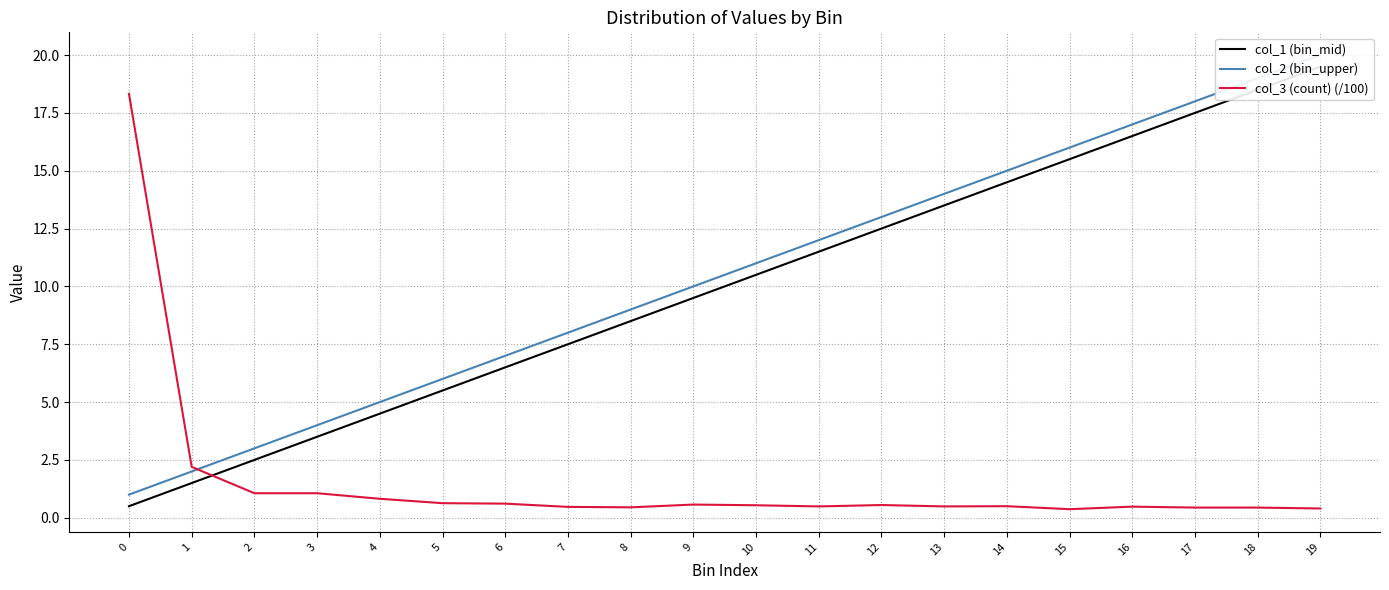

What is the difference between the maximum and second lowest values in the col_3 (count) (/100) series?

17.9